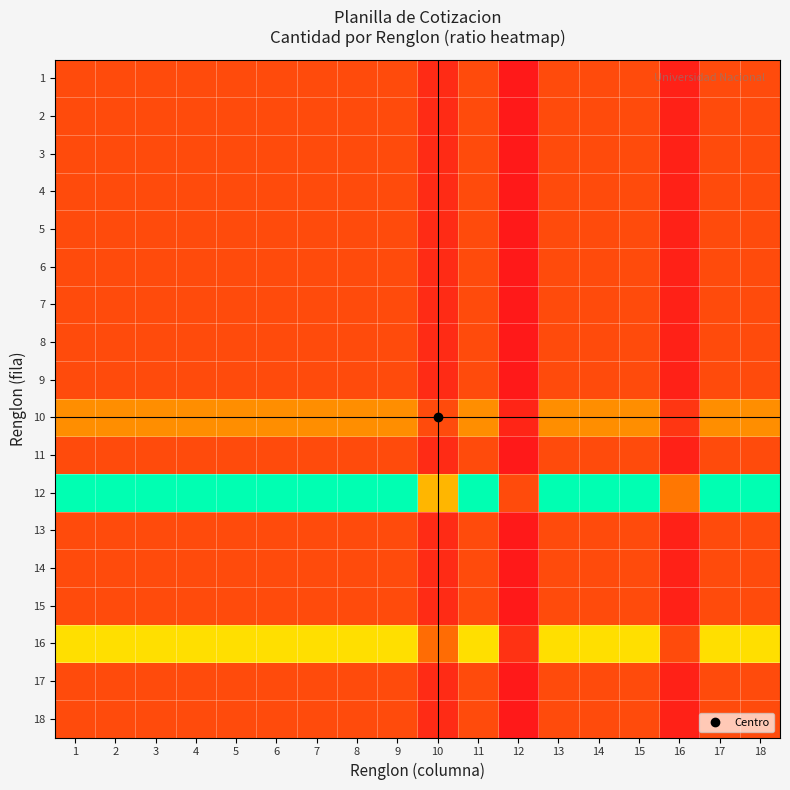

Reading left to right, extract all data points from this chart.

1: 1=0.2	2=0.2	3=0.2	4=0.2	5=0.2	6=0.2	7=0.2	8=0.2	9=0.2	10=0.1	11=0.2	12=0.0	13=0.2	14=0.2	15=0.2	16=0.0	17=0.2	18=0.2
2: 1=0.2	2=0.2	3=0.2	4=0.2	5=0.2	6=0.2	7=0.2	8=0.2	9=0.2	10=0.1	11=0.2	12=0.0	13=0.2	14=0.2	15=0.2	16=0.0	17=0.2	18=0.2
3: 1=0.2	2=0.2	3=0.2	4=0.2	5=0.2	6=0.2	7=0.2	8=0.2	9=0.2	10=0.1	11=0.2	12=0.0	13=0.2	14=0.2	15=0.2	16=0.0	17=0.2	18=0.2
4: 1=0.2	2=0.2	3=0.2	4=0.2	5=0.2	6=0.2	7=0.2	8=0.2	9=0.2	10=0.1	11=0.2	12=0.0	13=0.2	14=0.2	15=0.2	16=0.0	17=0.2	18=0.2
5: 1=0.2	2=0.2	3=0.2	4=0.2	5=0.2	6=0.2	7=0.2	8=0.2	9=0.2	10=0.1	11=0.2	12=0.0	13=0.2	14=0.2	15=0.2	16=0.0	17=0.2	18=0.2
6: 1=0.2	2=0.2	3=0.2	4=0.2	5=0.2	6=0.2	7=0.2	8=0.2	9=0.2	10=0.1	11=0.2	12=0.0	13=0.2	14=0.2	15=0.2	16=0.0	17=0.2	18=0.2
7: 1=0.2	2=0.2	3=0.2	4=0.2	5=0.2	6=0.2	7=0.2	8=0.2	9=0.2	10=0.1	11=0.2	12=0.0	13=0.2	14=0.2	15=0.2	16=0.0	17=0.2	18=0.2
8: 1=0.2	2=0.2	3=0.2	4=0.2	5=0.2	6=0.2	7=0.2	8=0.2	9=0.2	10=0.1	11=0.2	12=0.0	13=0.2	14=0.2	15=0.2	16=0.0	17=0.2	18=0.2
9: 1=0.2	2=0.2	3=0.2	4=0.2	5=0.2	6=0.2	7=0.2	8=0.2	9=0.2	10=0.1	11=0.2	12=0.0	13=0.2	14=0.2	15=0.2	16=0.0	17=0.2	18=0.2
10: 1=0.4	2=0.4	3=0.4	4=0.4	5=0.4	6=0.4	7=0.4	8=0.4	9=0.4	10=0.2	11=0.4	12=0.0	13=0.4	14=0.4	15=0.4	16=0.1	17=0.4	18=0.4
11: 1=0.2	2=0.2	3=0.2	4=0.2	5=0.2	6=0.2	7=0.2	8=0.2	9=0.2	10=0.1	11=0.2	12=0.0	13=0.2	14=0.2	15=0.2	16=0.0	17=0.2	18=0.2
12: 1=1.0	2=1.0	3=1.0	4=1.0	5=1.0	6=1.0	7=1.0	8=1.0	9=1.0	10=0.5	11=1.0	12=0.2	13=1.0	14=1.0	15=1.0	16=0.3	17=1.0	18=1.0
13: 1=0.2	2=0.2	3=0.2	4=0.2	5=0.2	6=0.2	7=0.2	8=0.2	9=0.2	10=0.1	11=0.2	12=0.0	13=0.2	14=0.2	15=0.2	16=0.0	17=0.2	18=0.2
14: 1=0.2	2=0.2	3=0.2	4=0.2	5=0.2	6=0.2	7=0.2	8=0.2	9=0.2	10=0.1	11=0.2	12=0.0	13=0.2	14=0.2	15=0.2	16=0.0	17=0.2	18=0.2
15: 1=0.2	2=0.2	3=0.2	4=0.2	5=0.2	6=0.2	7=0.2	8=0.2	9=0.2	10=0.1	11=0.2	12=0.0	13=0.2	14=0.2	15=0.2	16=0.0	17=0.2	18=0.2
16: 1=0.6	2=0.6	3=0.6	4=0.6	5=0.6	6=0.6	7=0.6	8=0.6	9=0.6	10=0.3	11=0.6	12=0.1	13=0.6	14=0.6	15=0.6	16=0.2	17=0.6	18=0.6
17: 1=0.2	2=0.2	3=0.2	4=0.2	5=0.2	6=0.2	7=0.2	8=0.2	9=0.2	10=0.1	11=0.2	12=0.0	13=0.2	14=0.2	15=0.2	16=0.0	17=0.2	18=0.2
18: 1=0.2	2=0.2	3=0.2	4=0.2	5=0.2	6=0.2	7=0.2	8=0.2	9=0.2	10=0.1	11=0.2	12=0.0	13=0.2	14=0.2	15=0.2	16=0.0	17=0.2	18=0.2